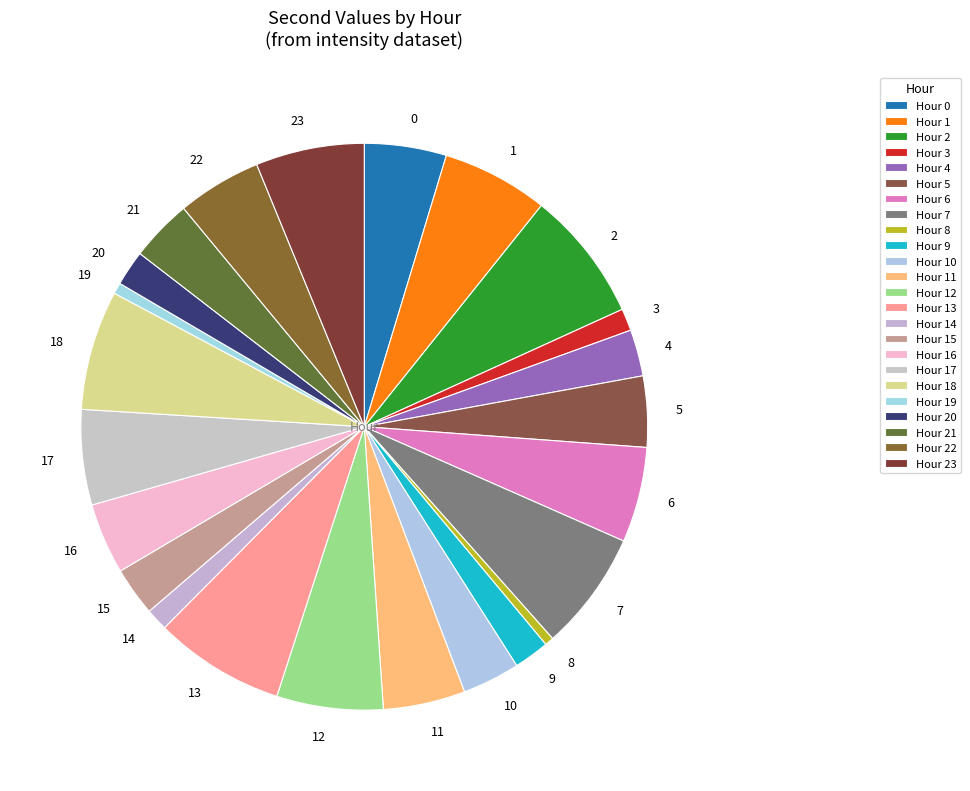

What is the ratio of the value at 5 to the value at 8?

8.0